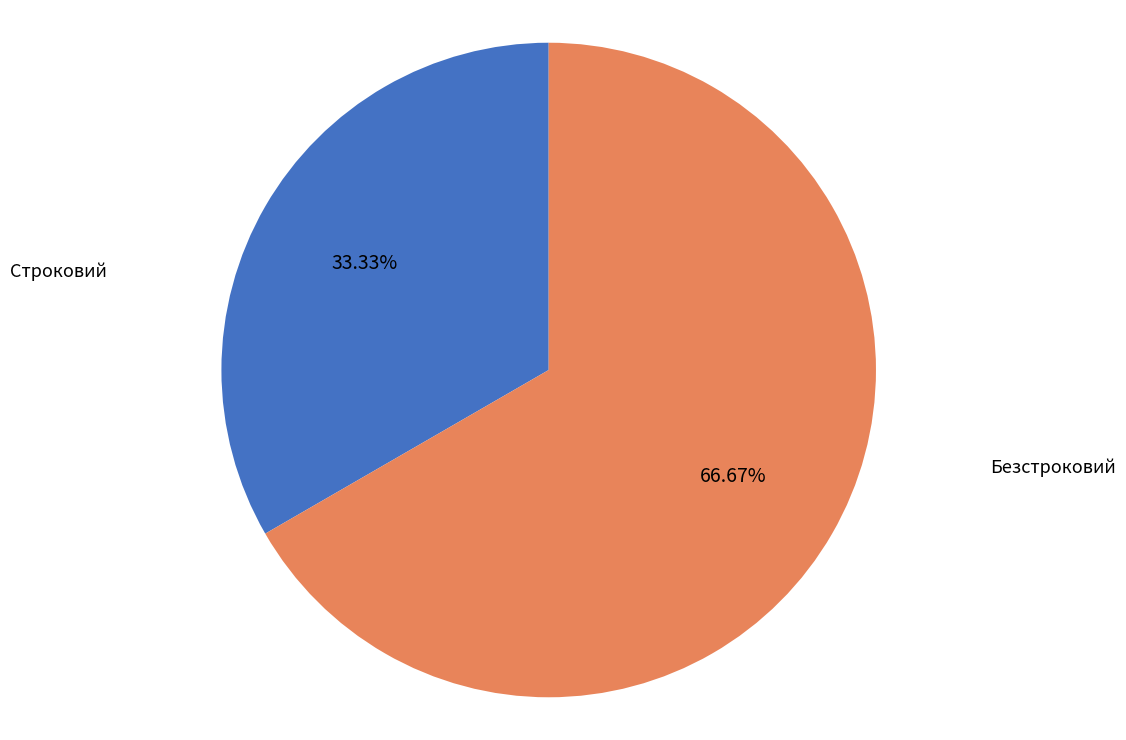

Is there any slice that represents more than half of the pie?

Yes